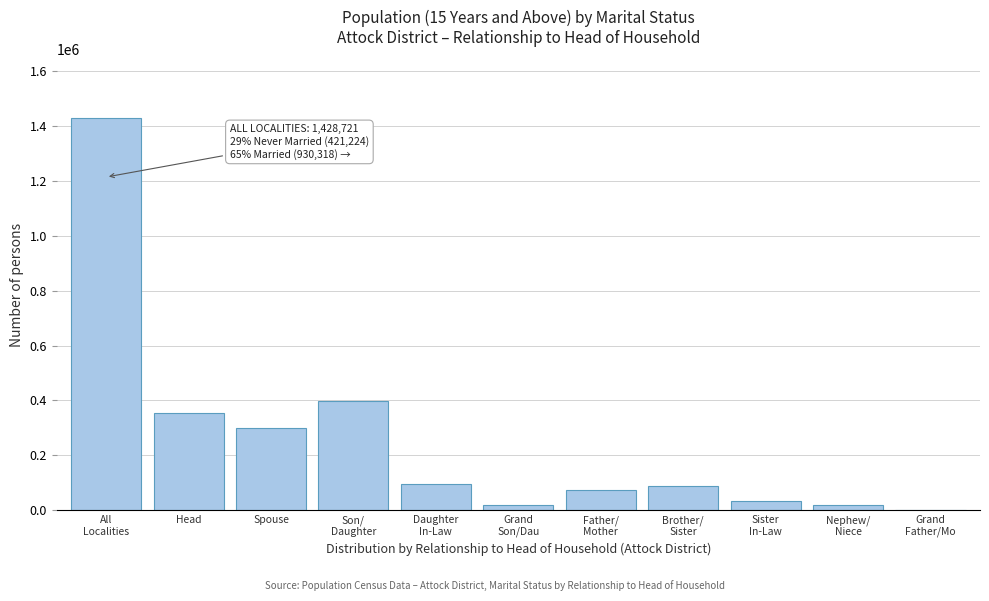

Is it true that the value at Head is 219608?

False